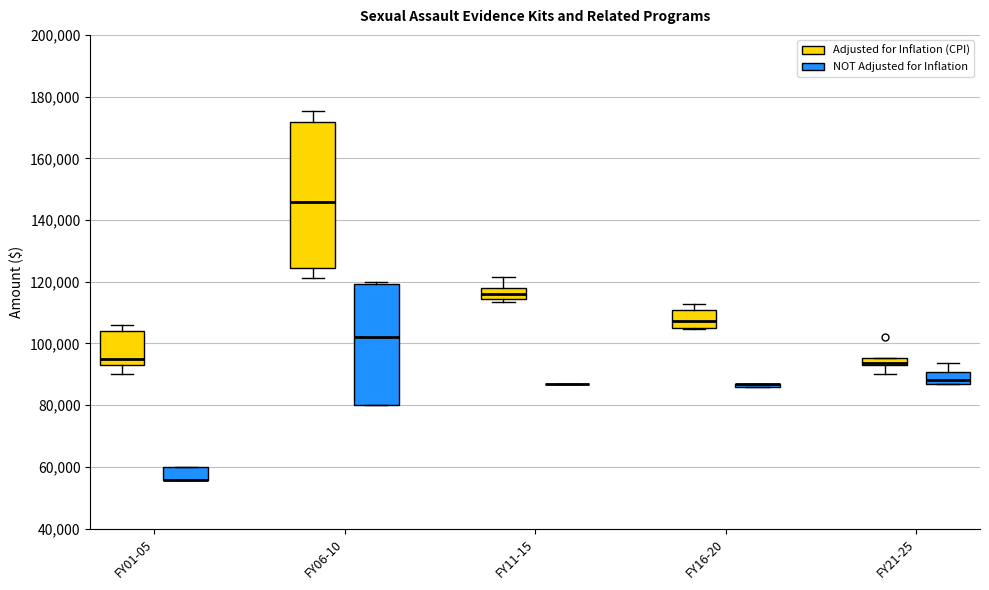

Where does the median line of the box for FY01-05 (Adjusted for Inflation (CPI)) sit on the y-axis? The values are not printed on the chart, so give them approximately, as read against the axis.

94000